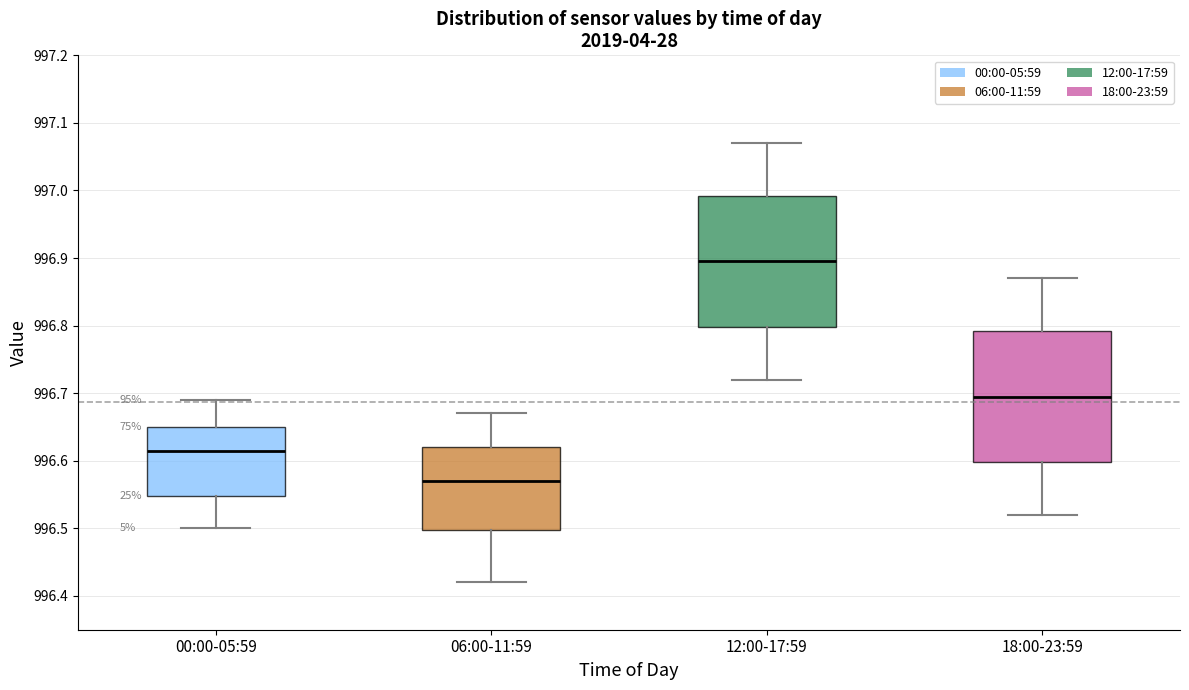

Reading left to right, transcribe this box plot: for each box, give where its median line is, the range the box spans, and where its two whiskers end, as read against the y-axis. The values are not printed on the chart, so give them approximately, as read against the axis.

00:00-05:59: median 996.62, box 996.55 to 996.65, whiskers 996.50 to 996.69
06:00-11:59: median 996.57, box 996.50 to 996.62, whiskers 996.42 to 996.67
12:00-17:59: median 996.90, box 996.80 to 996.99, whiskers 996.72 to 997.07
18:00-23:59: median 996.70, box 996.60 to 996.79, whiskers 996.52 to 996.87